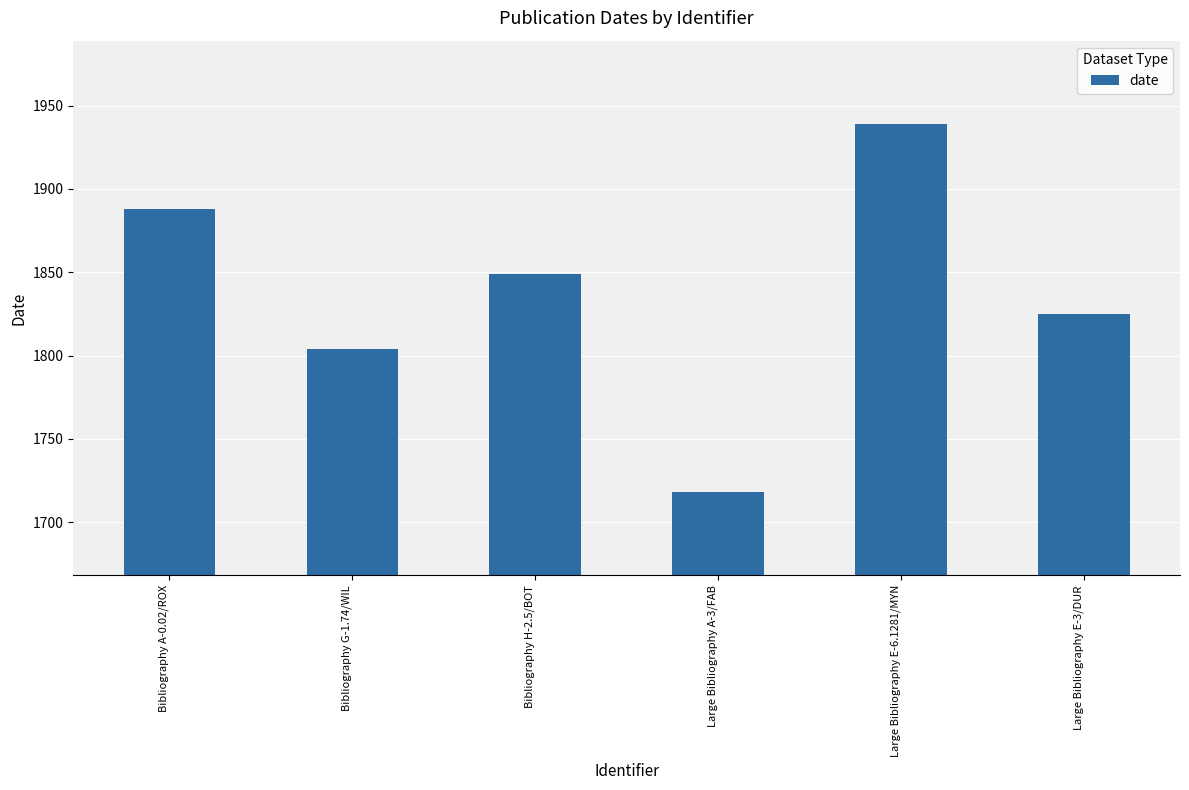

Reading left to right, what are all the values shown in this chart?

Bibliography A-0.02/ROX=1888	Bibliography G-1.74/WIL=1804	Bibliography H-2.5/BOT=1849	Large Bibliography A-3/FAB=1718	Large Bibliography E-6.1281/MYN=1939	Large Bibliography E-3/DUR=1825